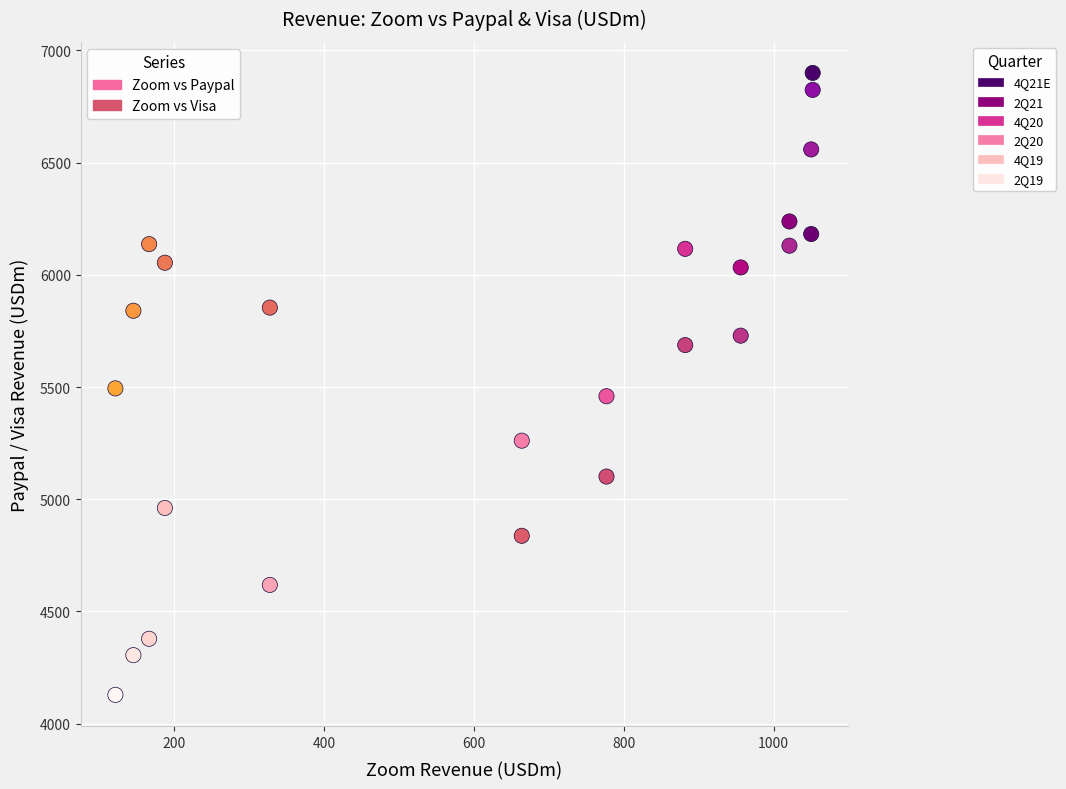

Across all data points, what is the range of Y values (max minus min)?

2772.0